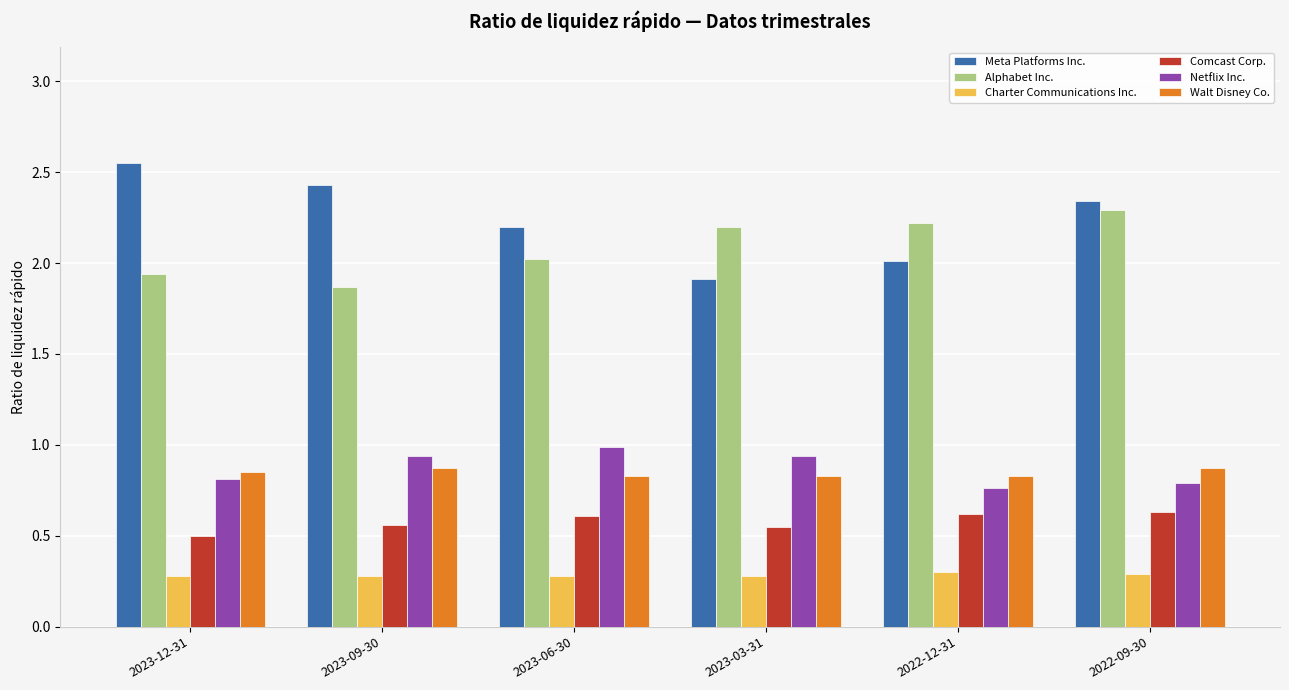

Which series has the largest range (max minus min)?

Meta Platforms Inc.